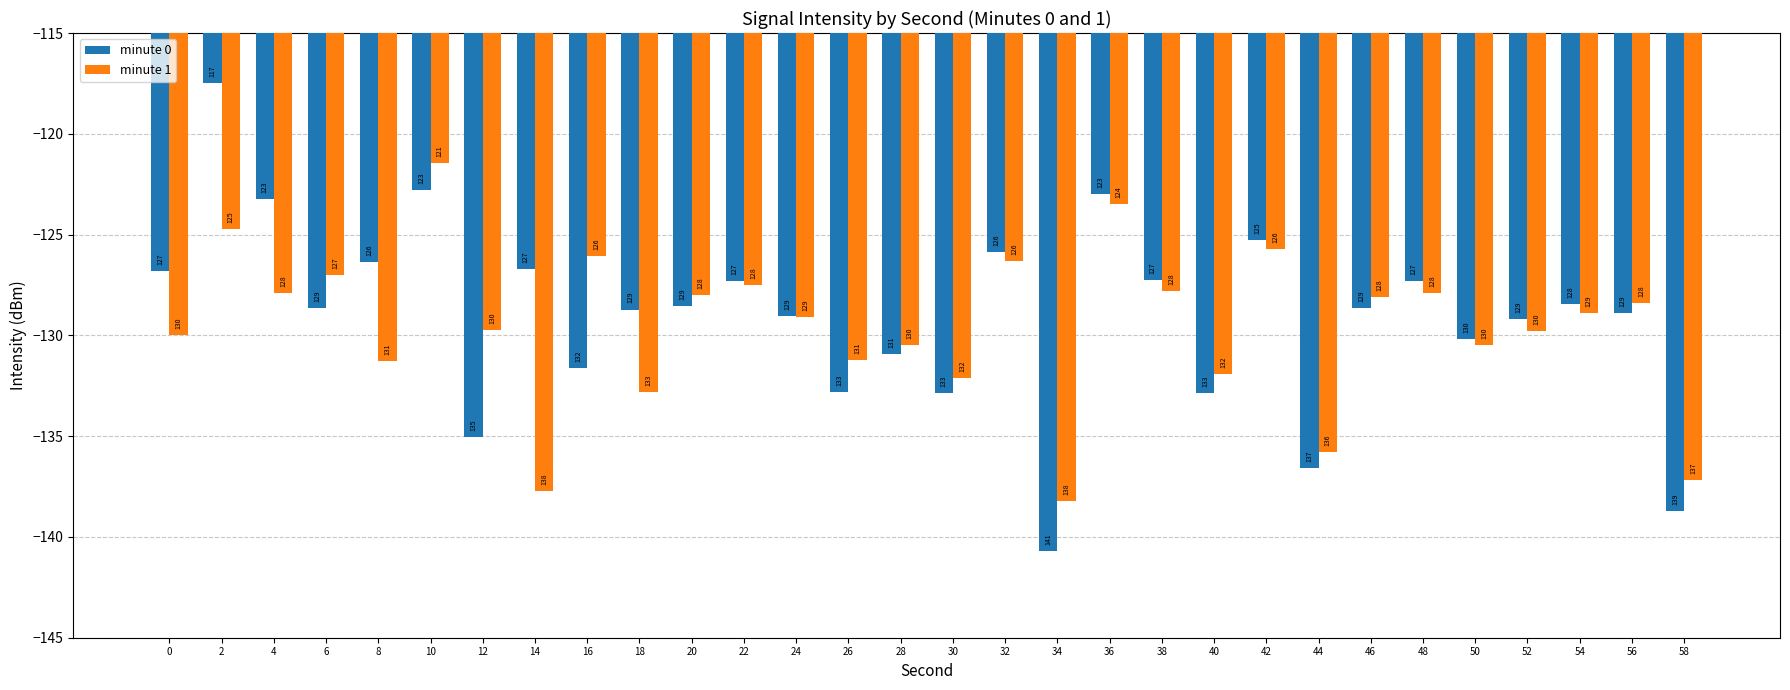

At which category is the sum across all series the highest?

2